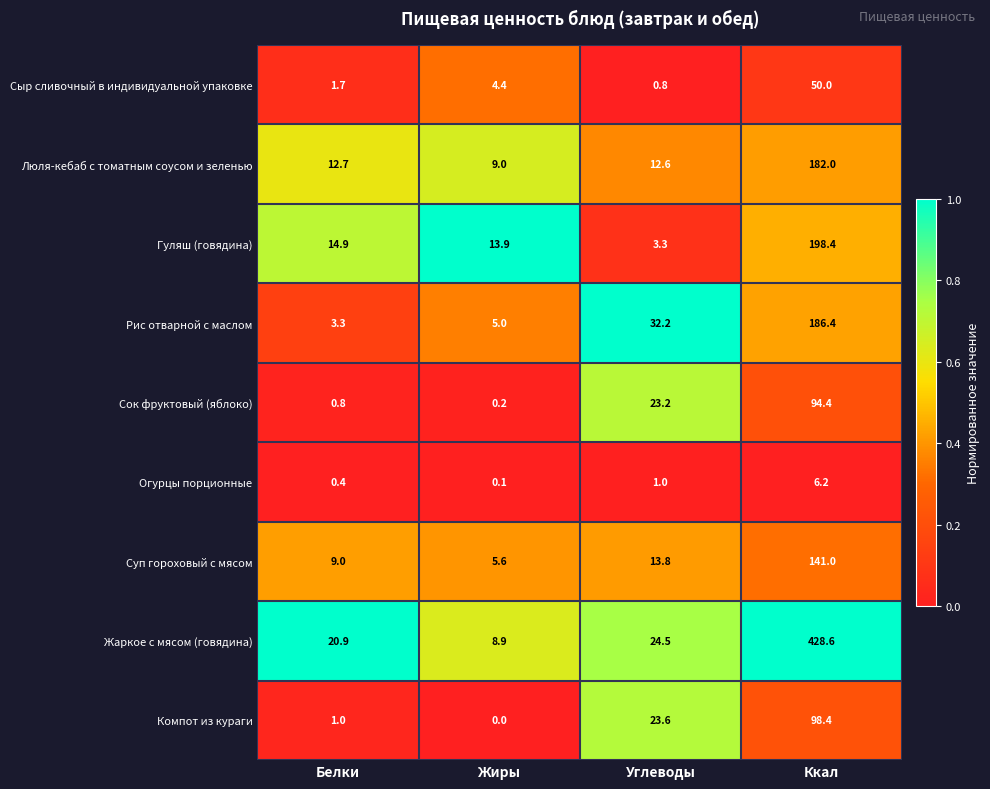

Which series has the widest spread of values?

Жаркое с мясом (говядина)